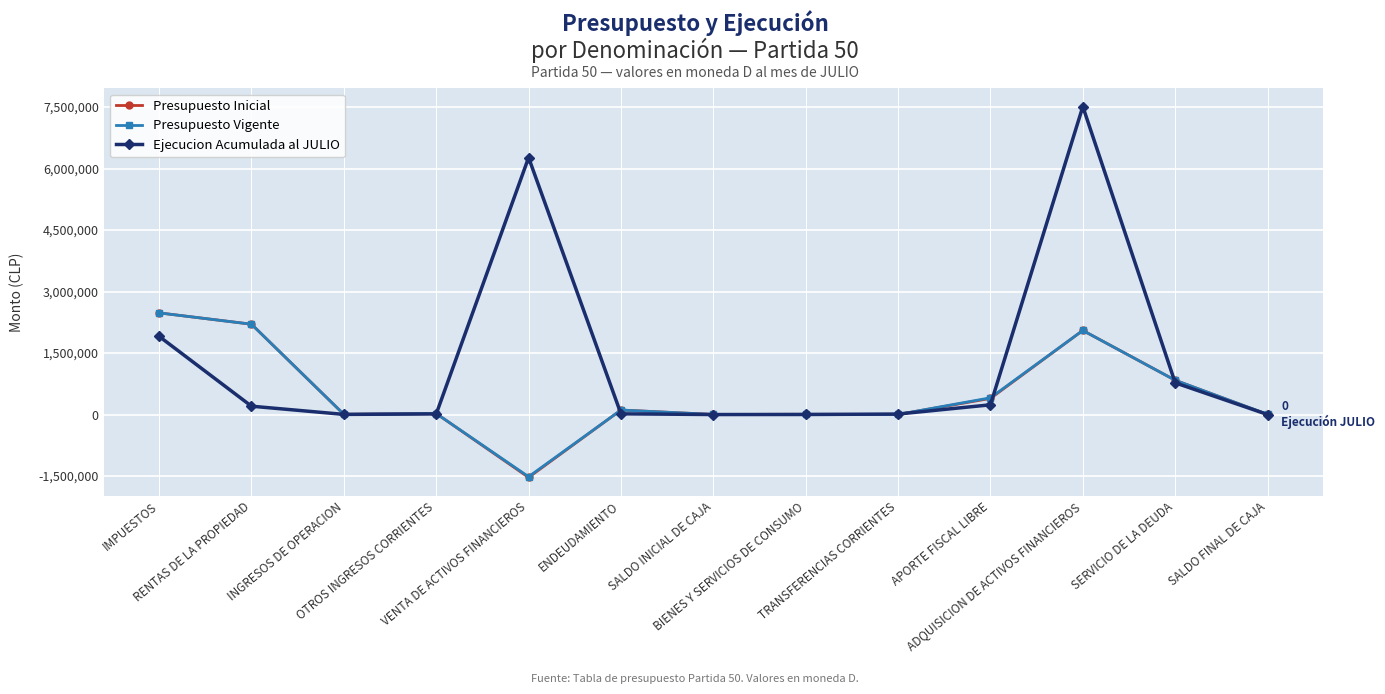

What is the label of the 4th point from the right?

APORTE FISCAL LIBRE